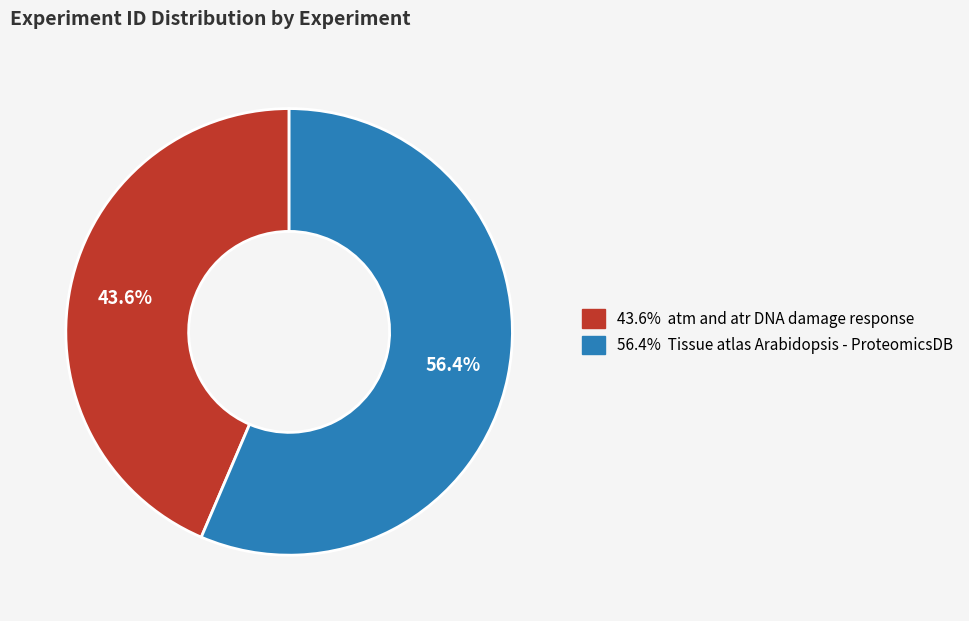

What is the largest slice in the pie chart?

Tissue atlas Arabidopsis - ProteomicsDB